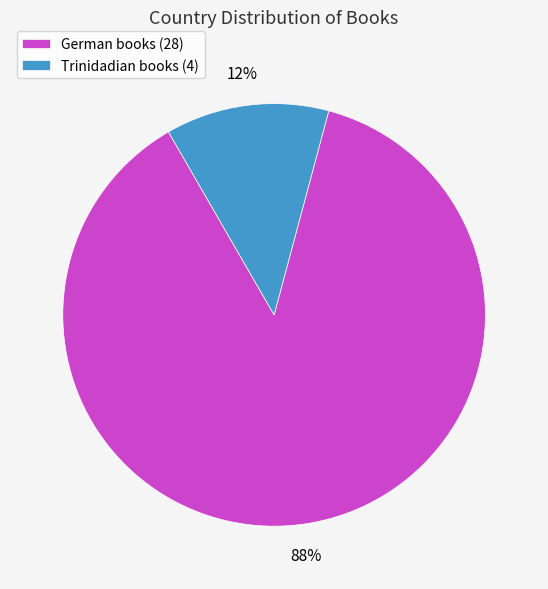

Is the sum of Trinidadian and German greater than half?

Yes